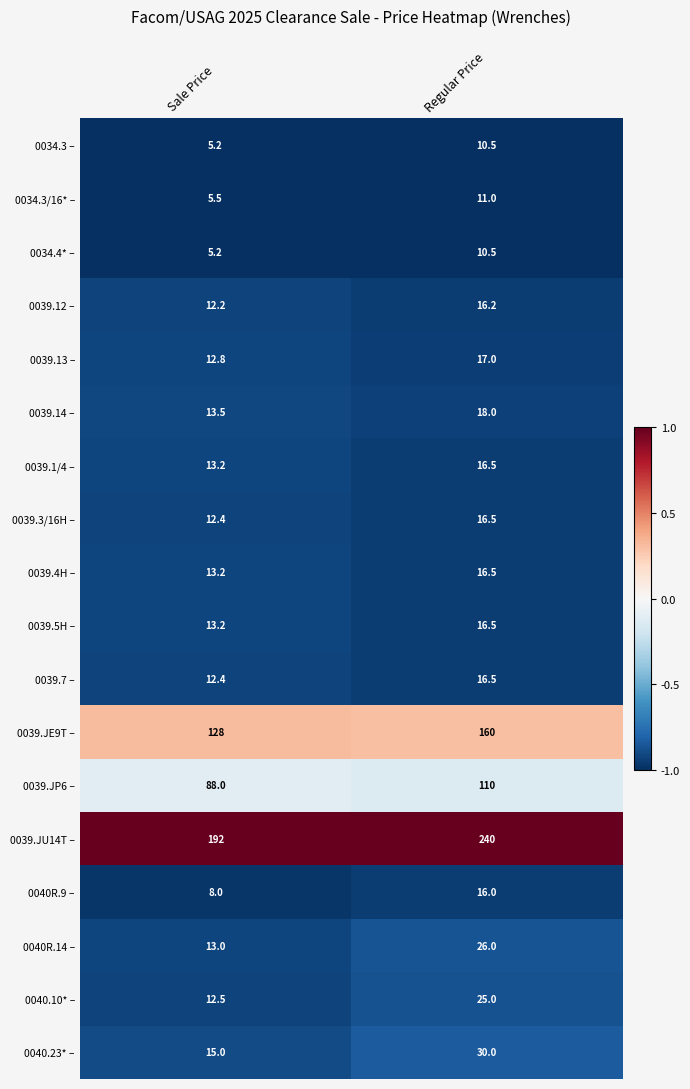

Which category has the highest value across all series?

Regular Price